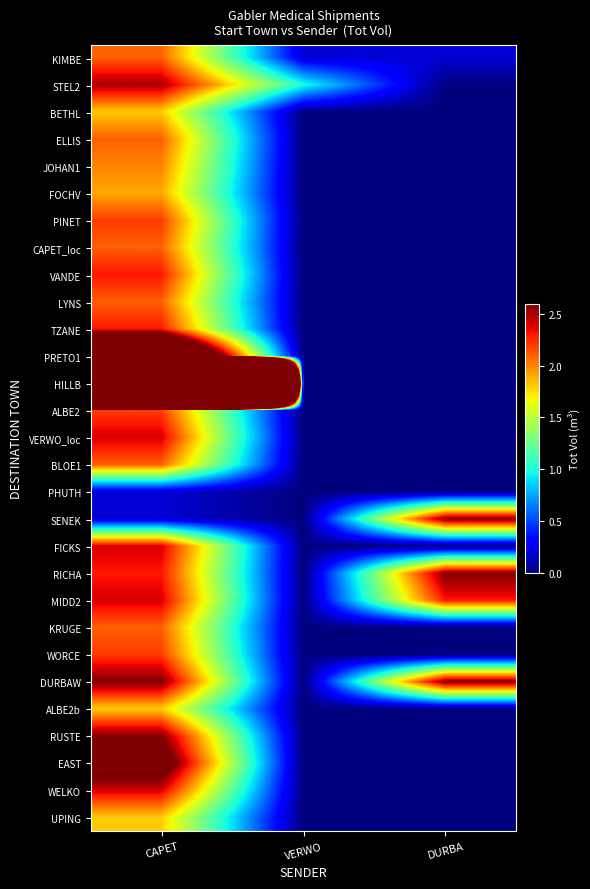

Which series has the largest total across all categories?

HILLB